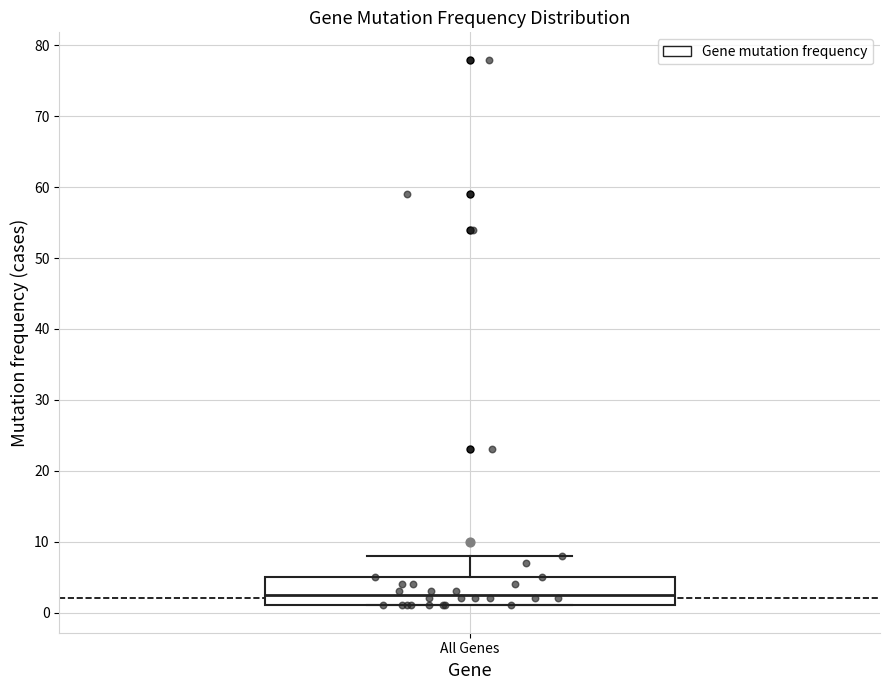

Read this box plot against the y-axis: the position of the median line, the range covered by the box, and the ends of both whiskers. The values are not printed on the chart, so give them approximately, as read against the axis.

median 3, box 1 to 5, whiskers 1 to 8